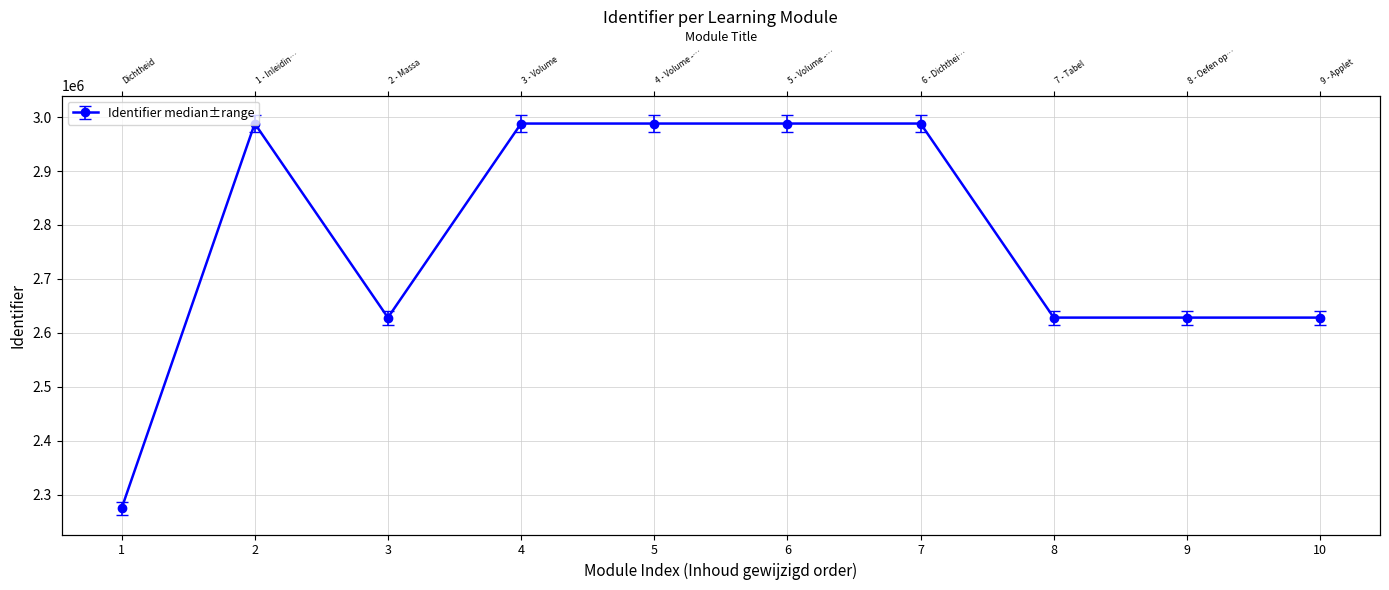

True or false: the data has more than 0 interior local peaks.

True